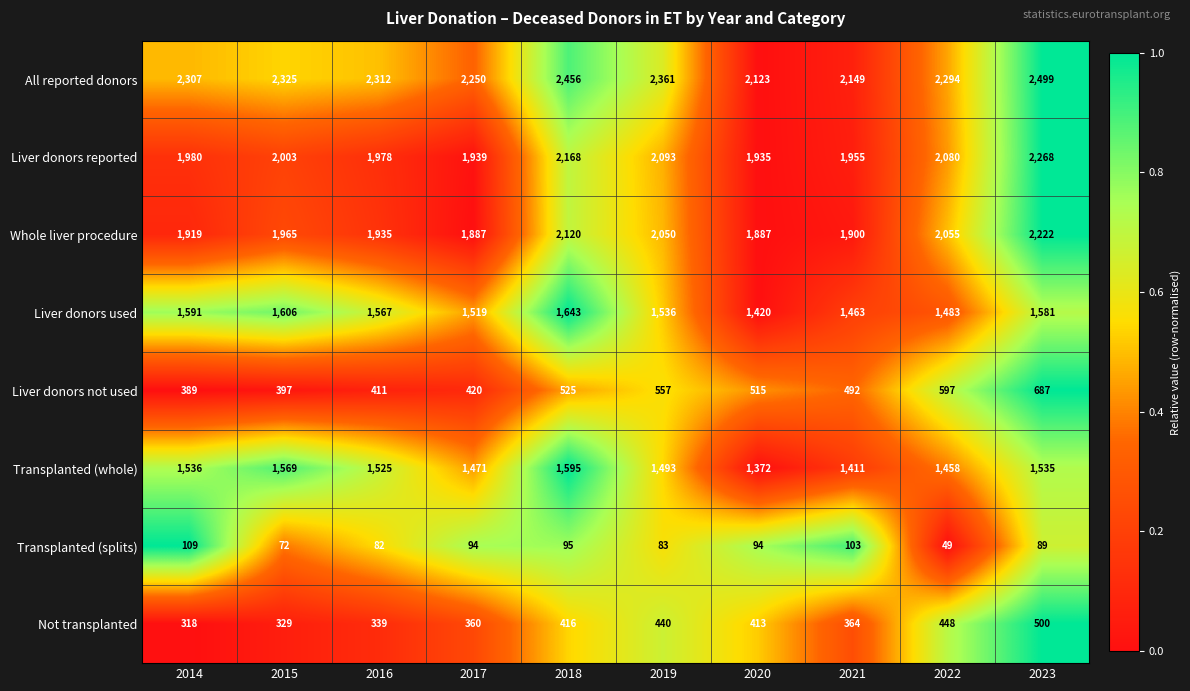

At 2016, list the series in order from largest to smallest.

All reported donors, Liver donors reported, Whole liver procedure, Liver donors used, Transplanted (whole), Liver donors not used, Not transplanted, Transplanted (splits)